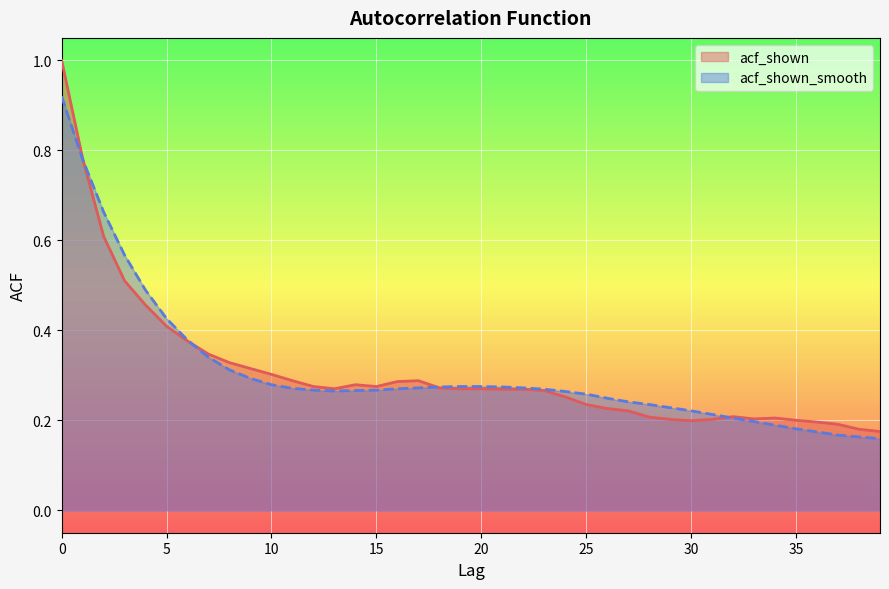

The acf_shown series shows 1.0 at 0. True or false?

True